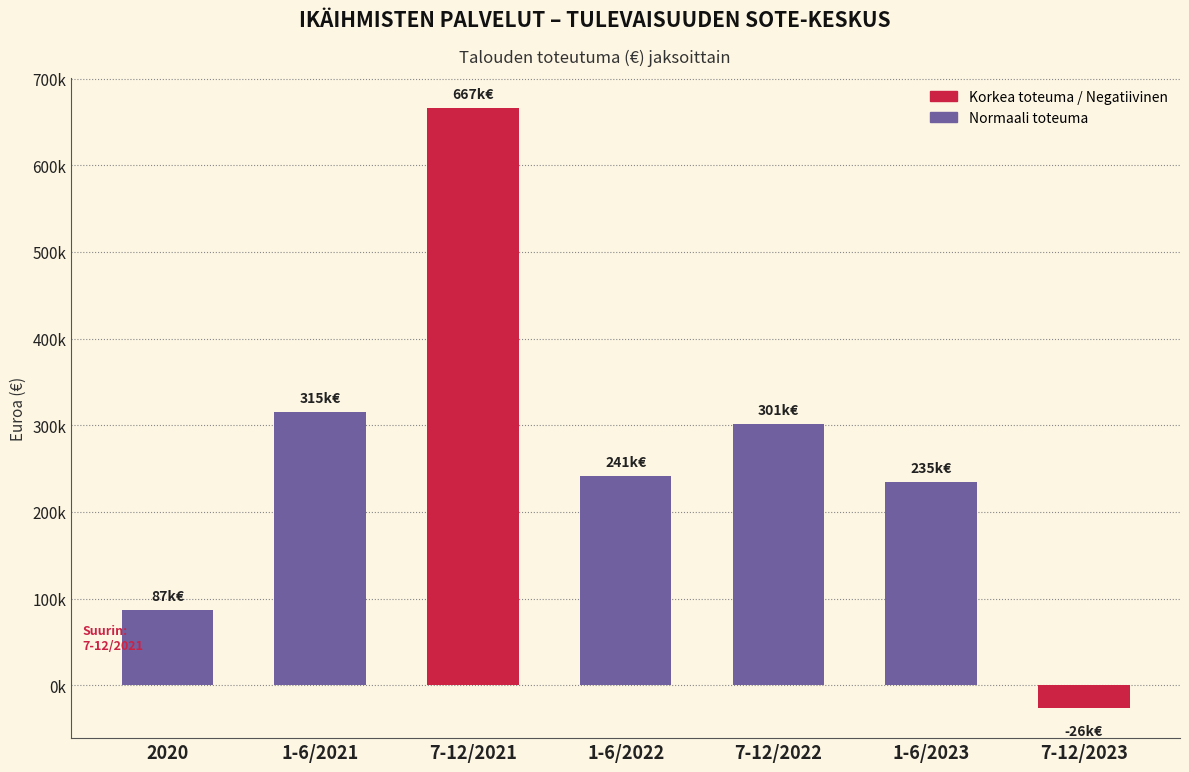

Rank the categories by value from highest to lowest.

7-12/2021, 1-6/2021, 7-12/2022, 1-6/2022, 1-6/2023, 2020, 7-12/2023